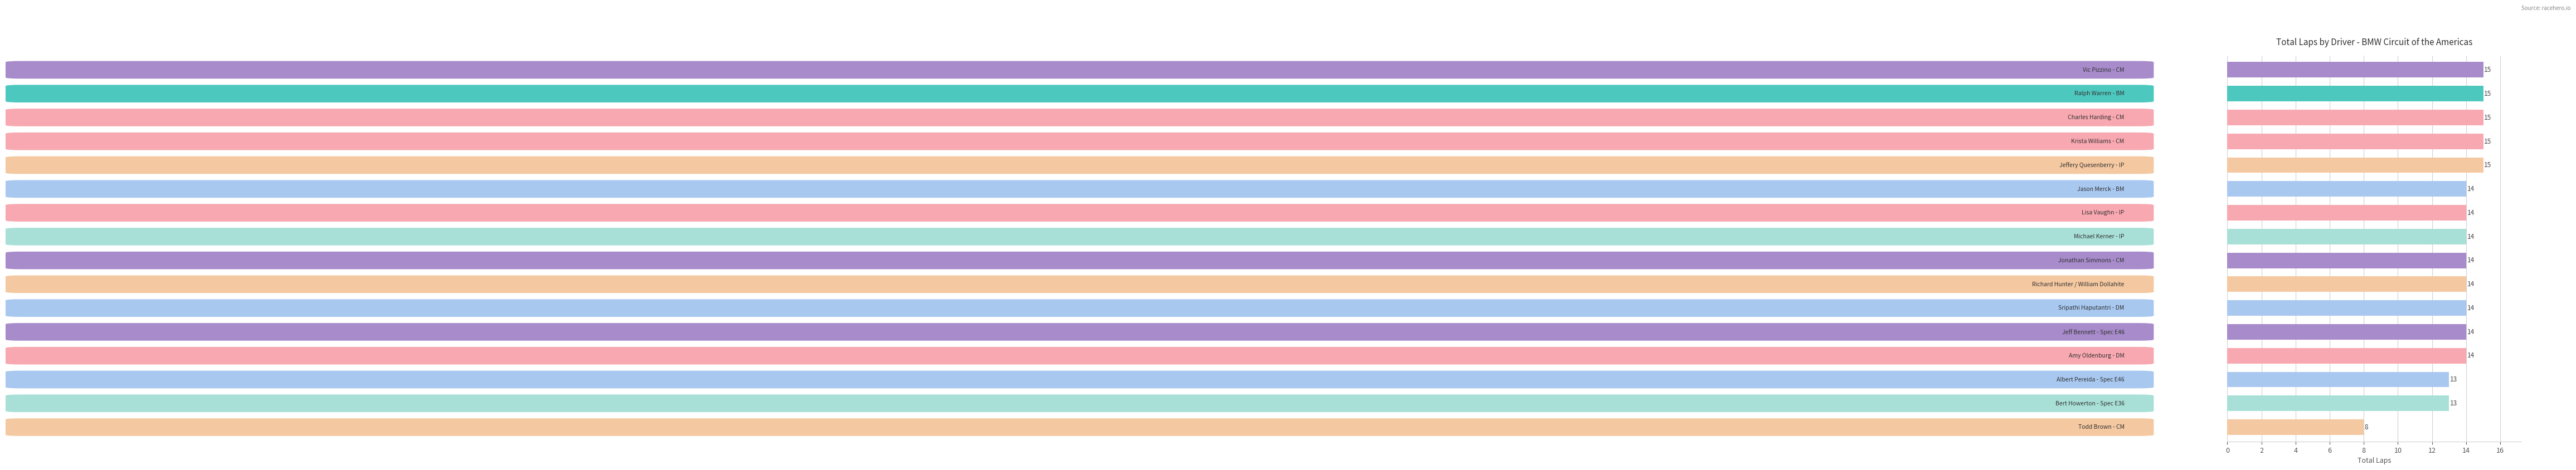

How many values are between 14 and 15?

13